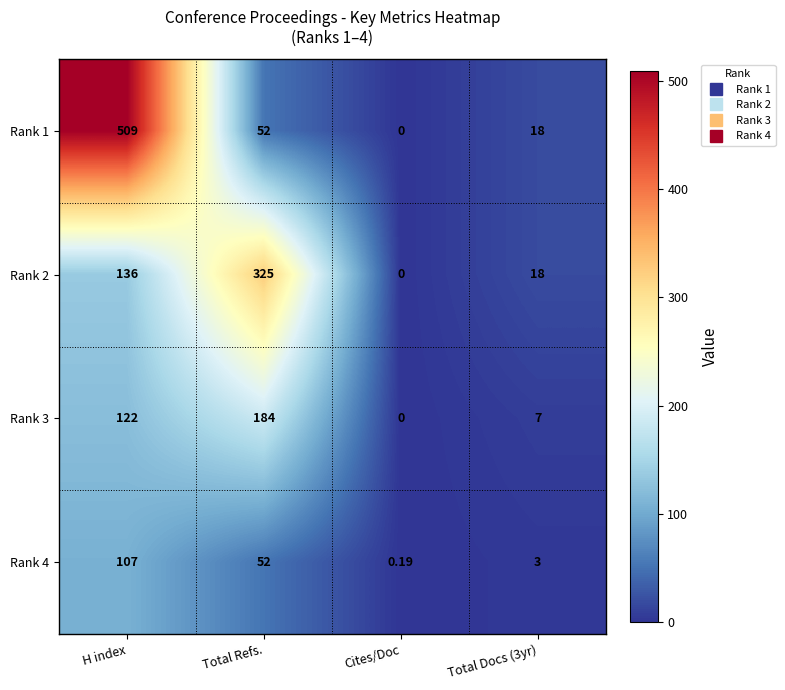

Where does the Rank 4 series first go above 52?

H index